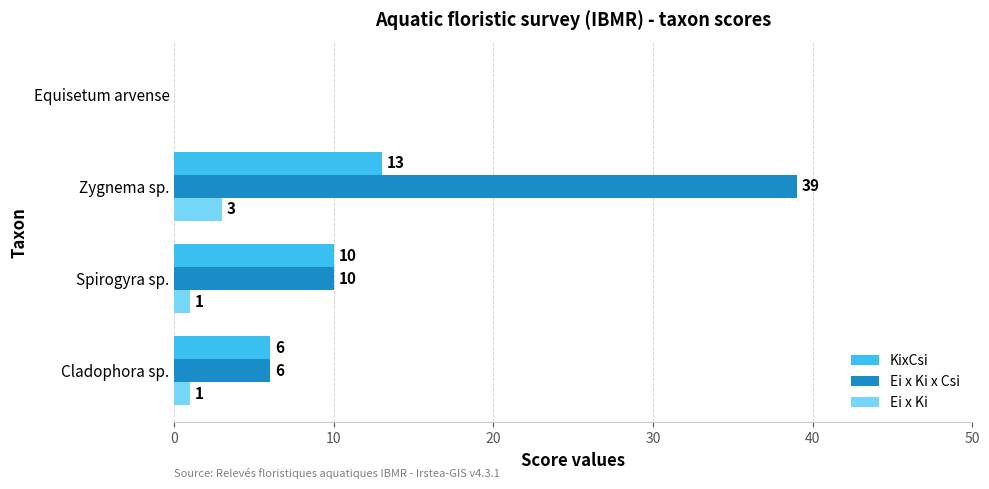

Is it true that Ei x Ki x Csi equals 11 at Cladophora sp.?

False